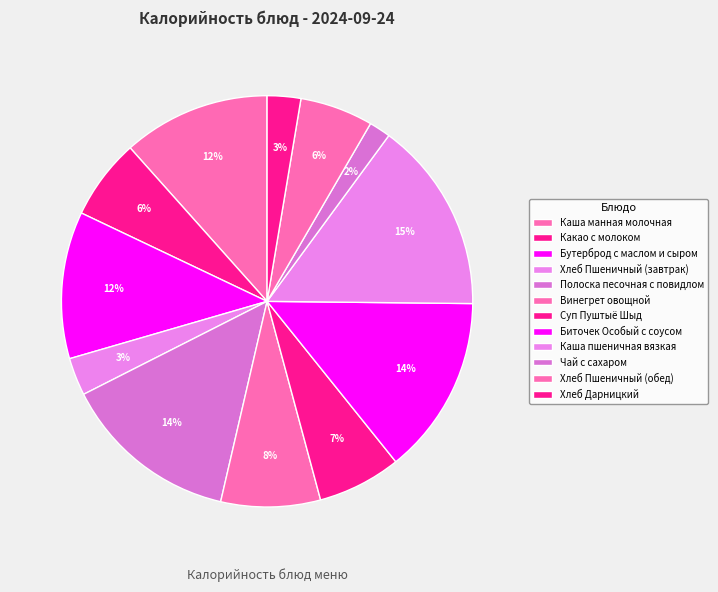

Count the number of slices in the pie.

12